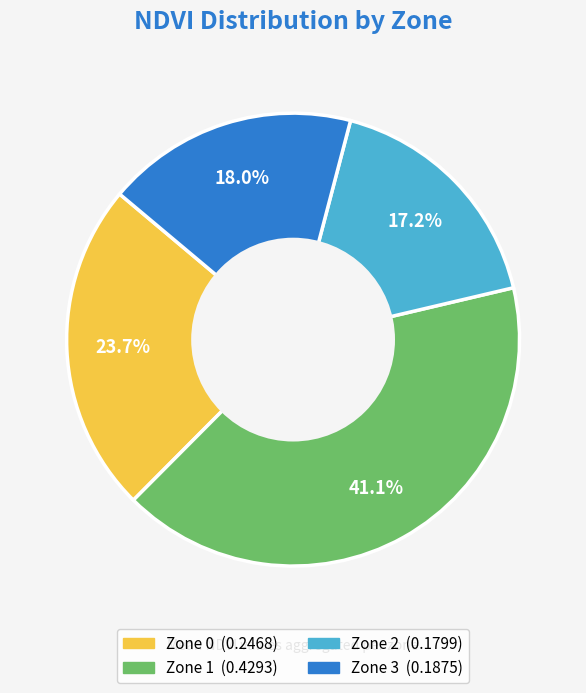

True or false: Zone 0 accounts for 24% of the total.

True